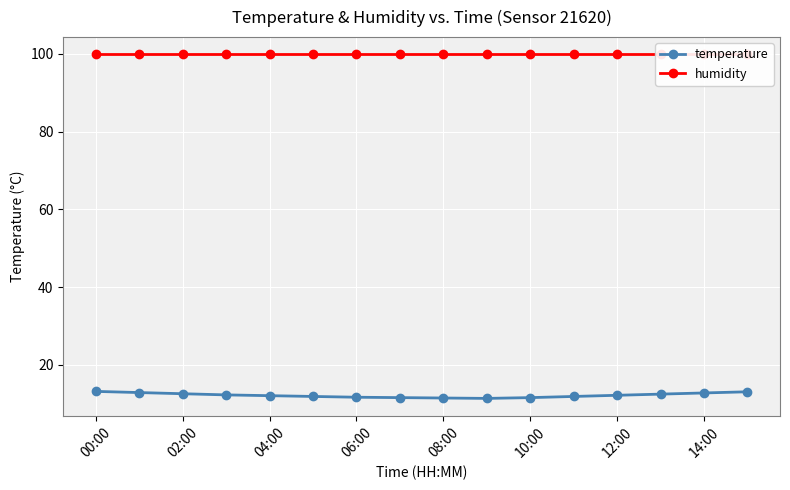

Is it true that temperature equals 11.6 at 10:00?

True